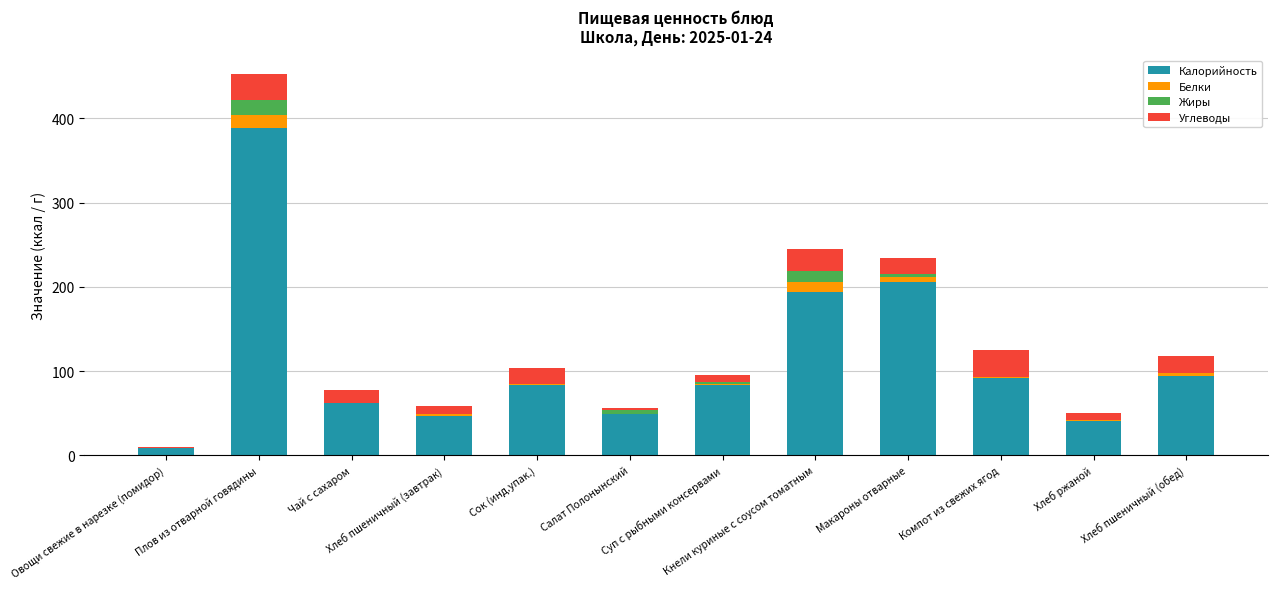

What is the sum of all Калорийность values?

1350.6